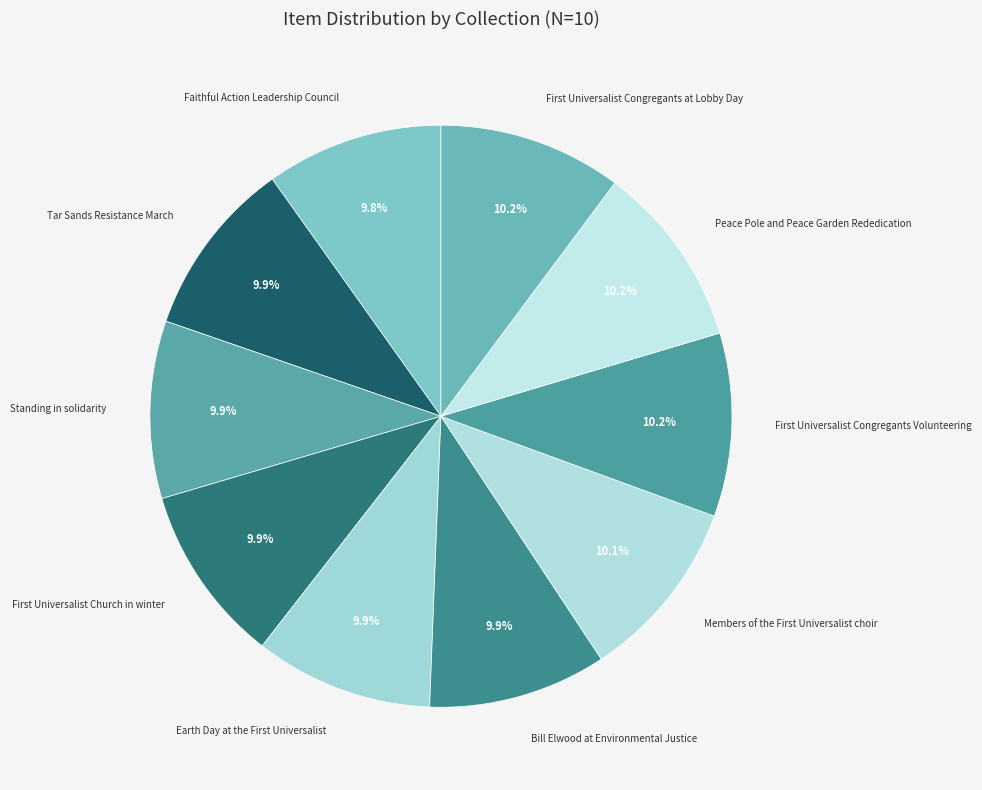

Count the number of slices in the pie.

10